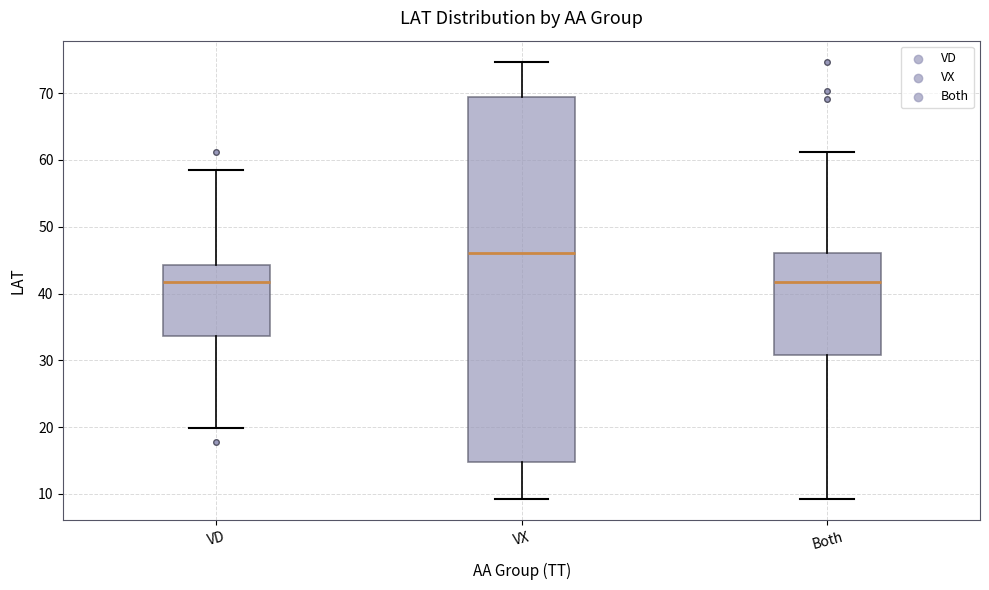

Which box is the tallest, from its lower edge to its upper edge?

VX